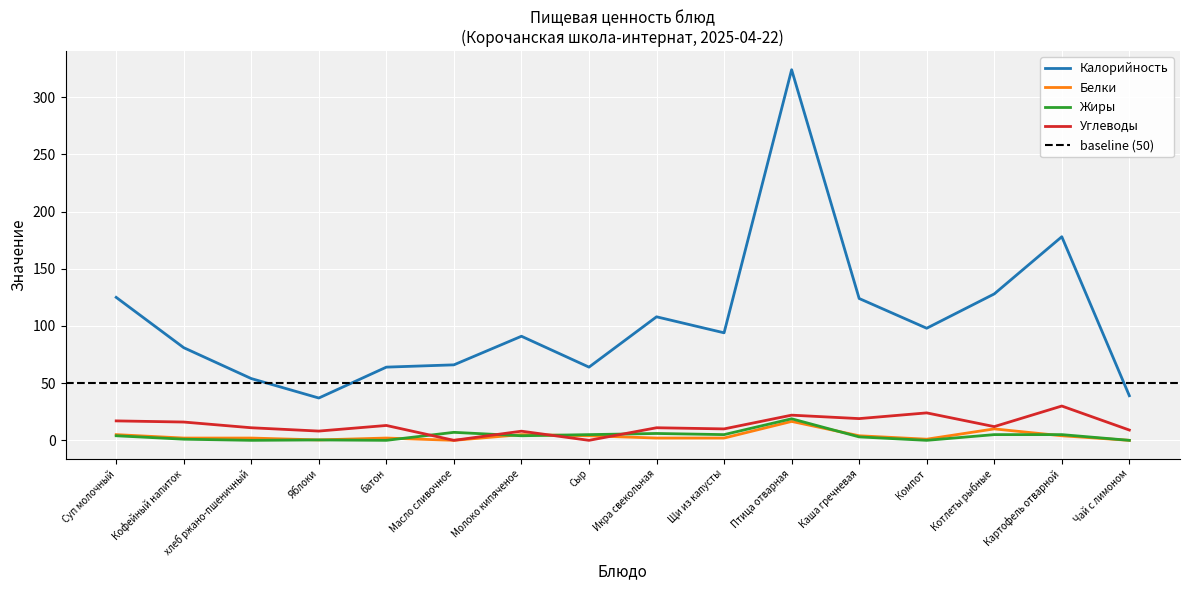

What is the spread (max minus min) of values at Яблоки?

36.6